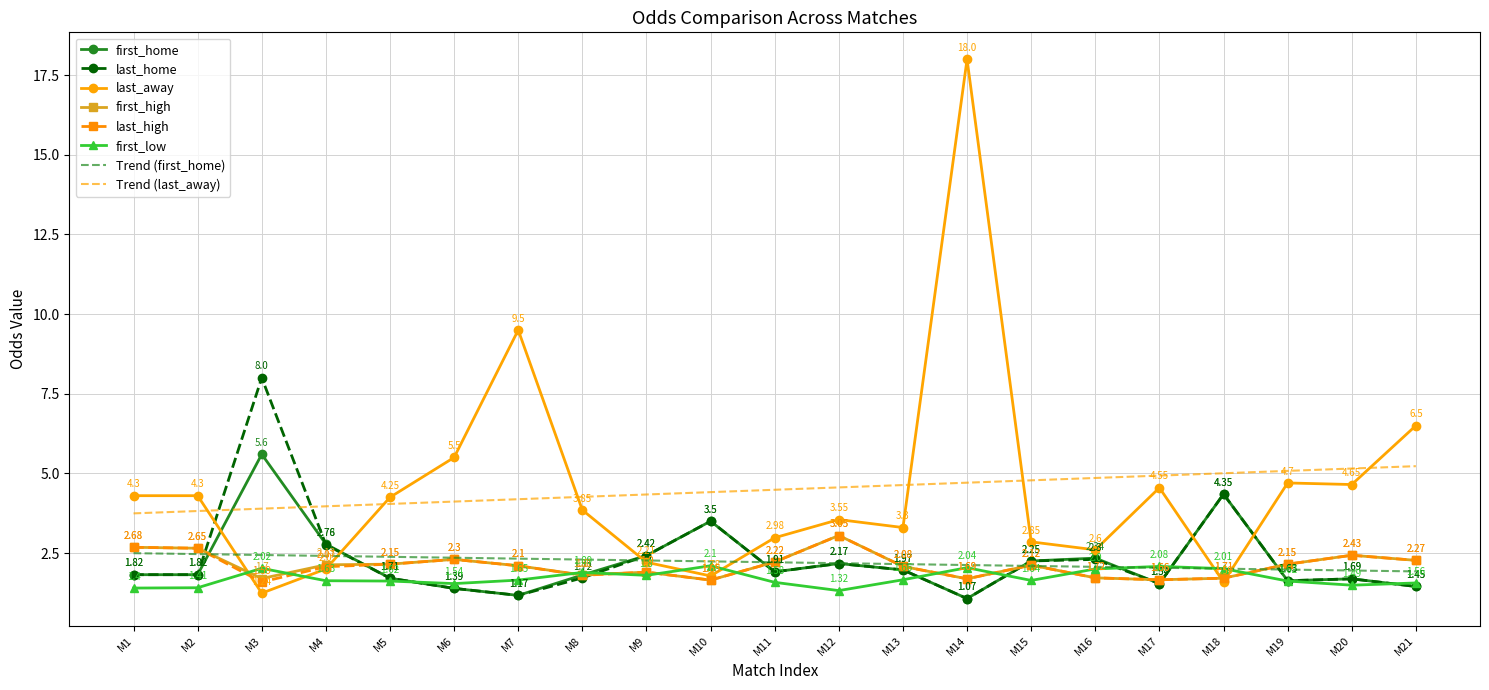

What is the difference between the maximum and second lowest values in the last_away series?

16.4